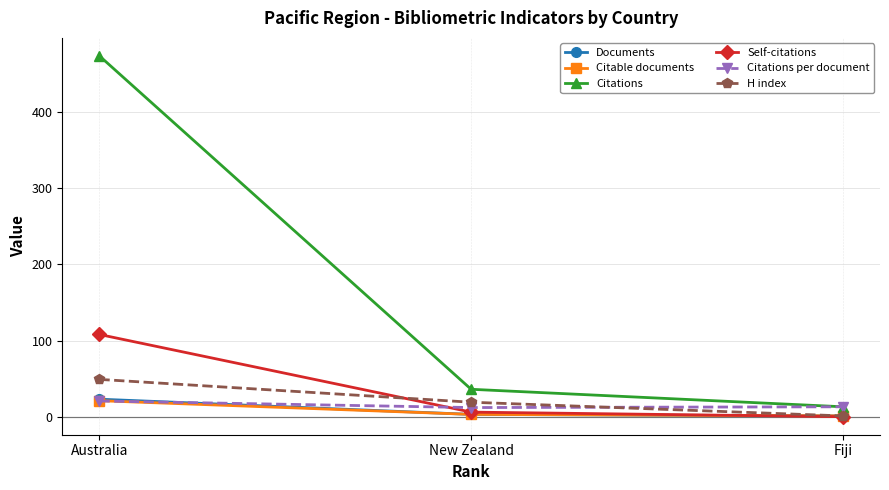

True or false: H index has a value of 29.1 at Australia.

False